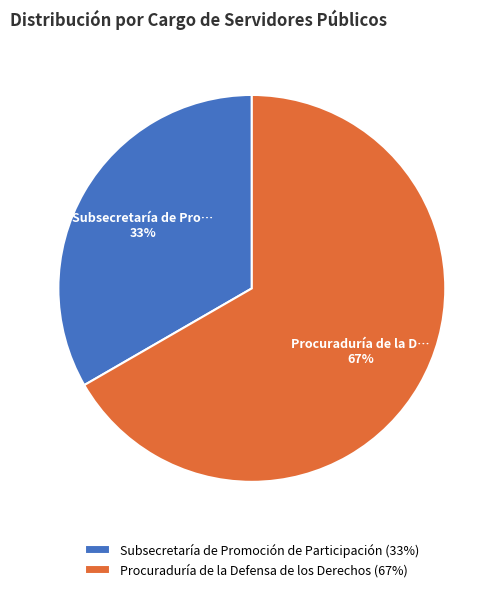

Approximately how many times larger is the value at Subsecretaría de Promoción de Participación (33%) compared to Procuraduría de la Defensa de los Derechos (67%)?

0.5